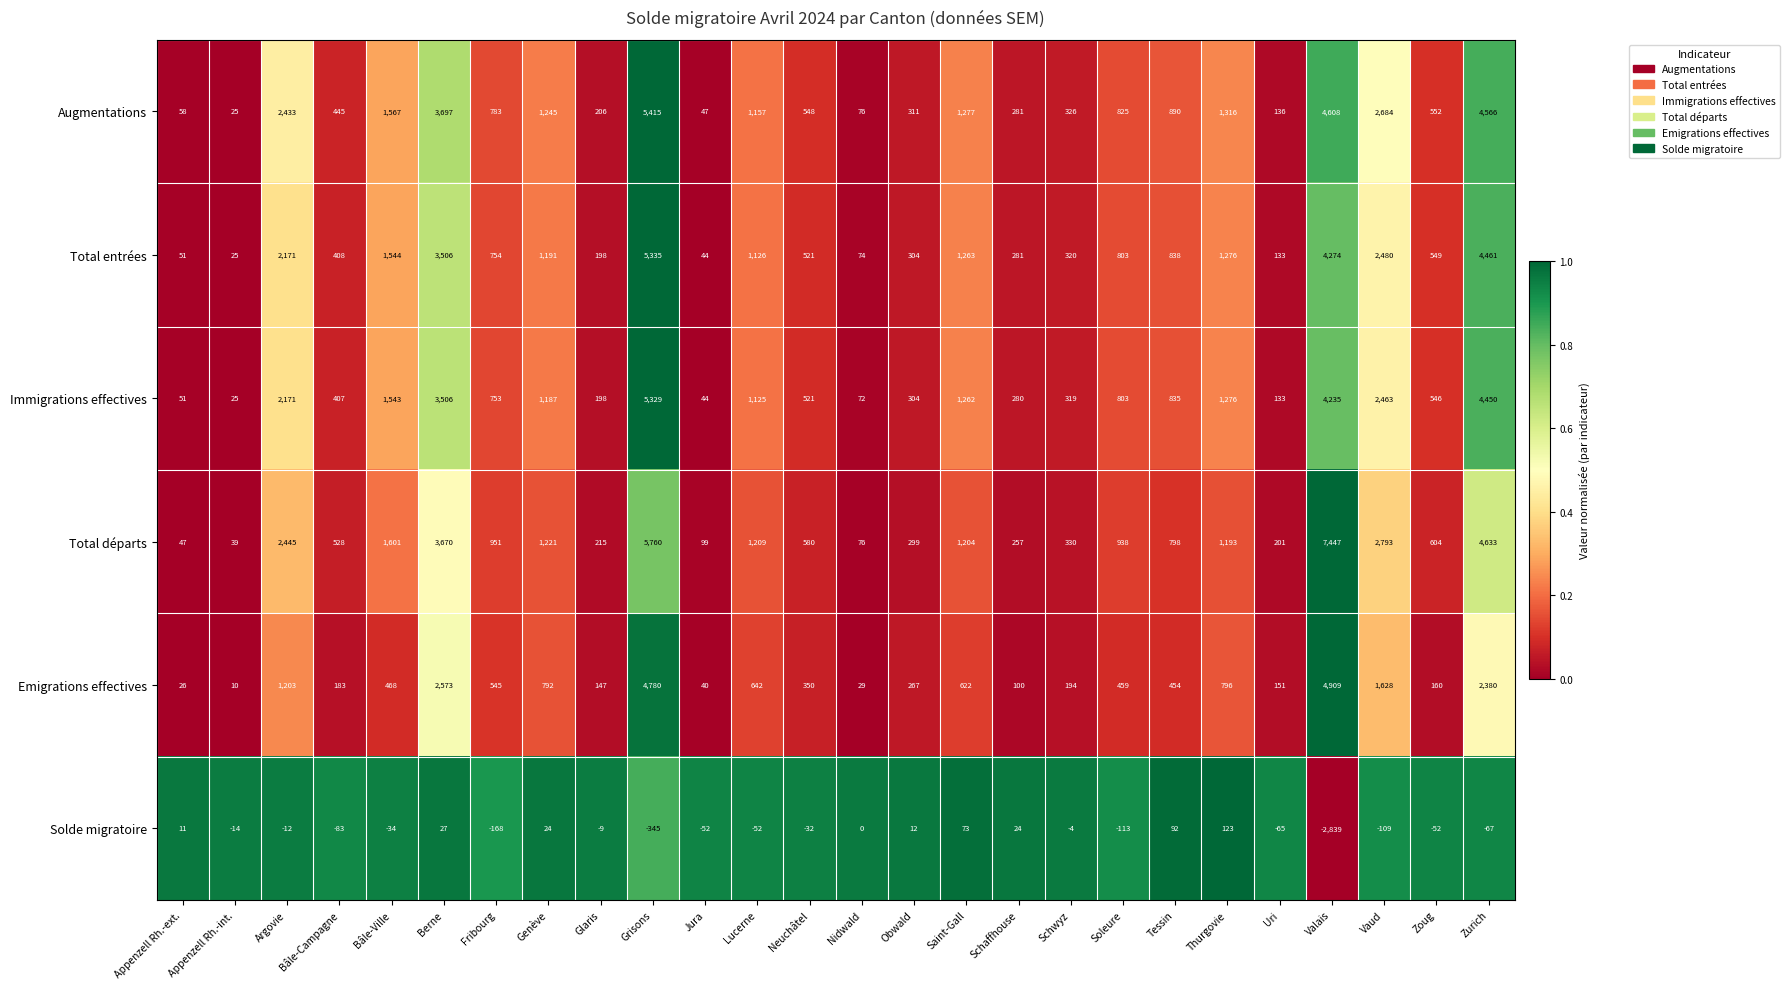

What is the average value of the Total entrées series?

1305